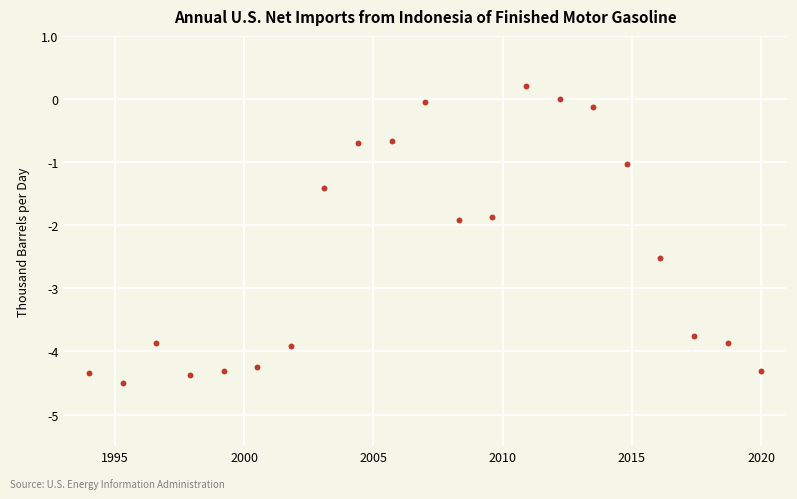

What is the range of Y values (max minus min)?

4.7